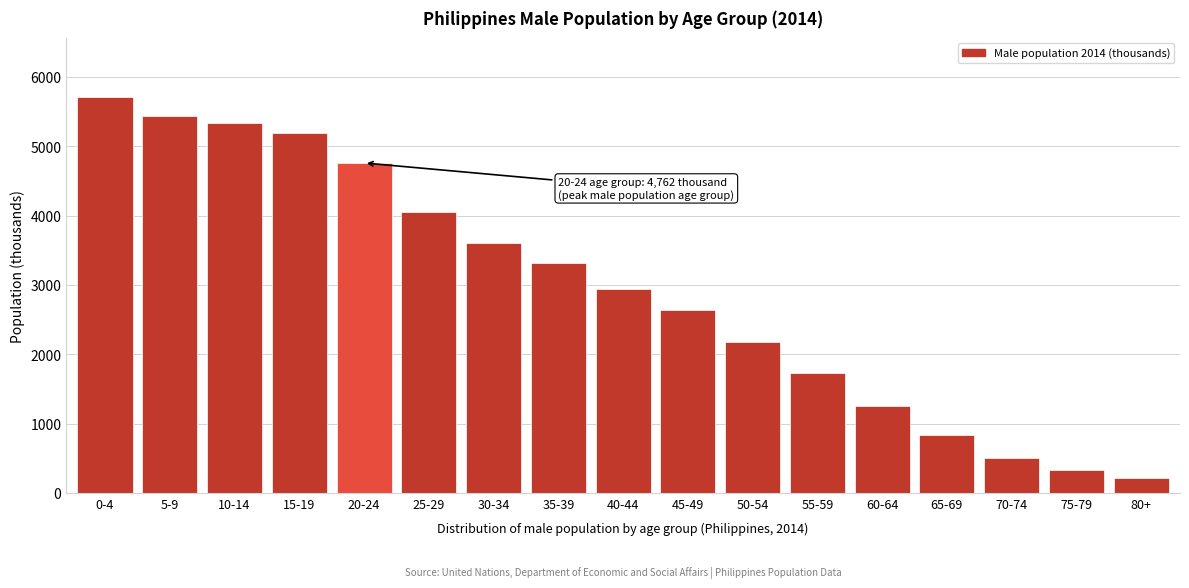

Reading left to right, list all the values displayed in this chart.

0-4=5714	5-9=5435	10-14=5342	15-19=5192	20-24=4762	25-29=4058	30-34=3609	35-39=3316	40-44=2941	45-49=2634	50-54=2184	55-59=1737	60-64=1250	65-69=841	70-74=503	75-79=331	80+=213